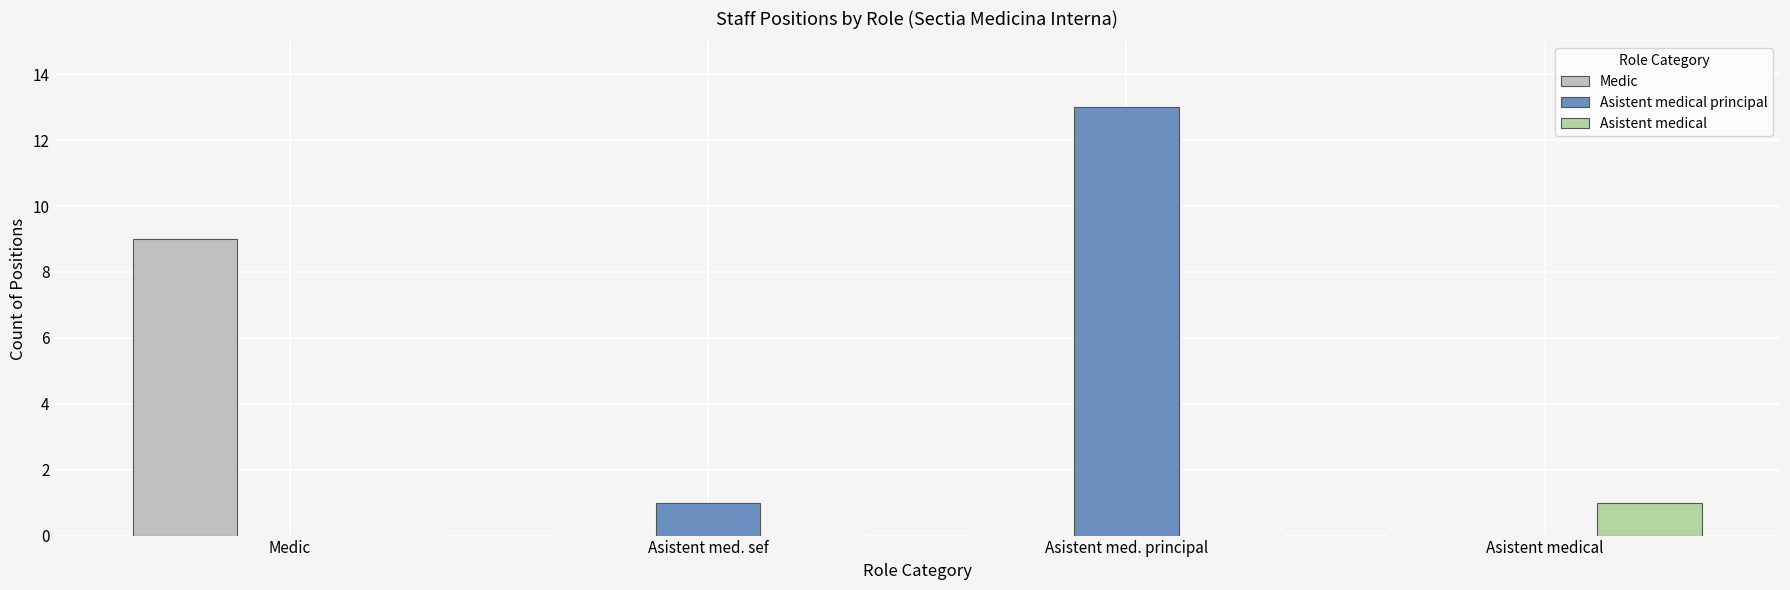

How many categories are shown in the chart?

4